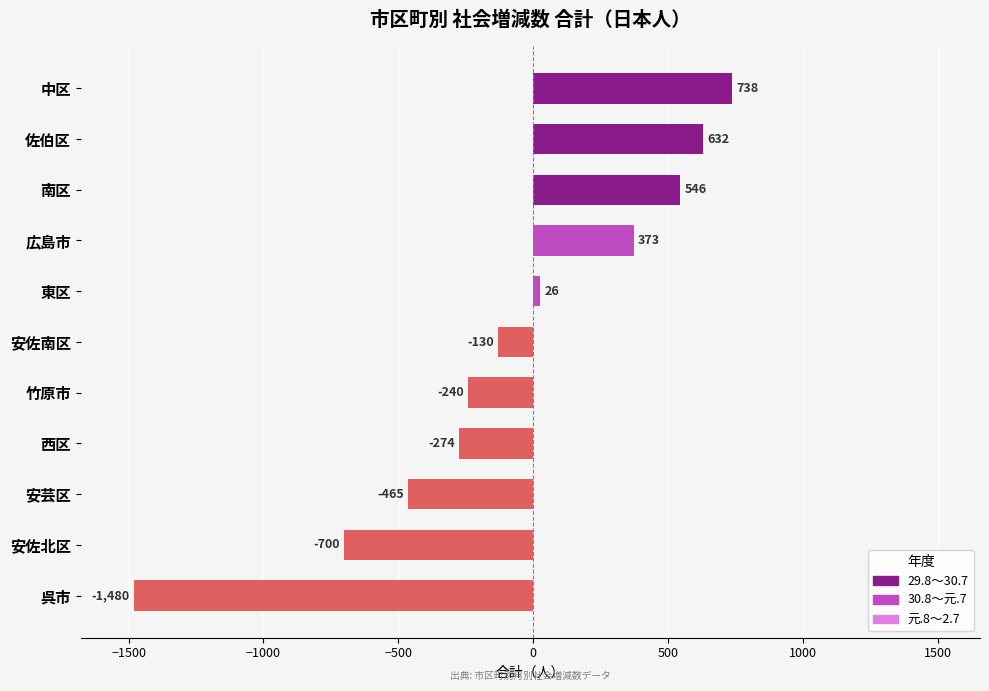

Count the number of categories in the chart.

11